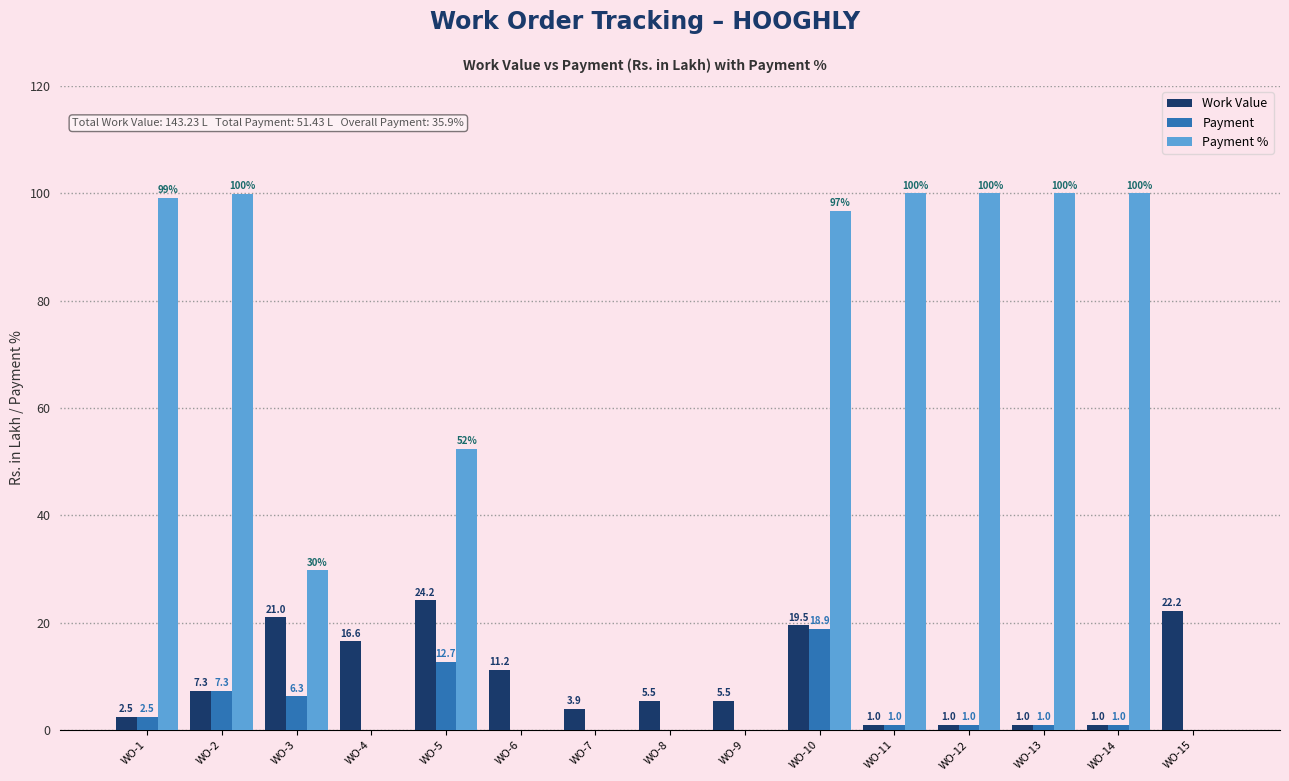

What is the sum of the Payment values at WO-14 and WO-6?

1.0